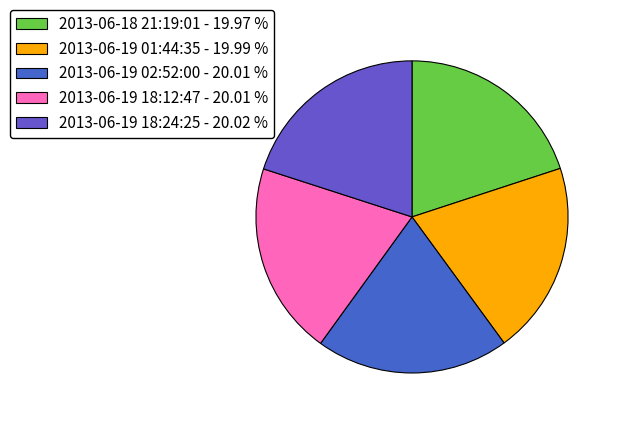

To the nearest percent, what is the average slice percentage?

20%